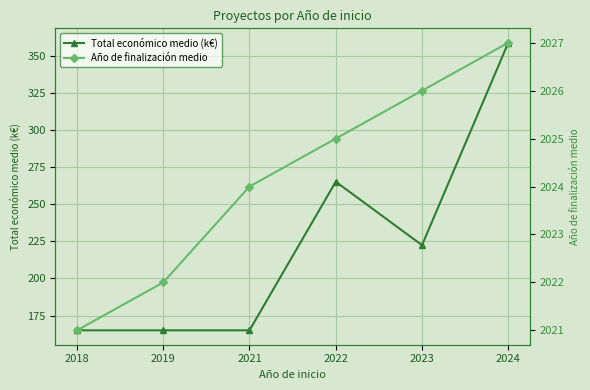

True or false: Total económico medio (k€) and Año de finalización medio cross at least once.

False